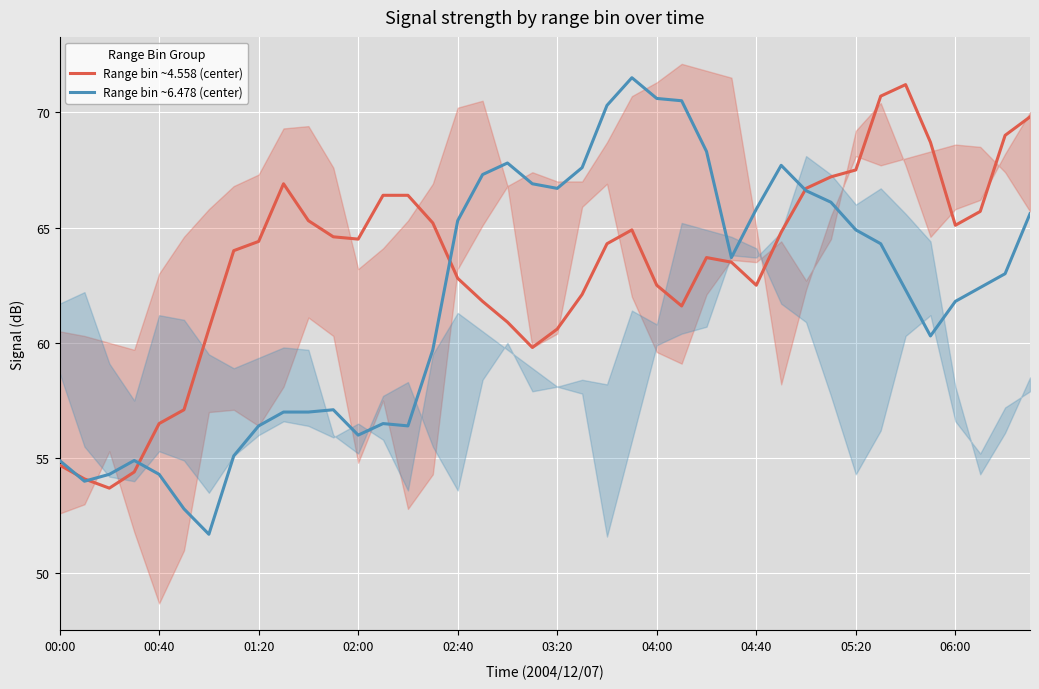

The Range bin ~6.478 (center) series shows 110.4 at 31. True or false?

False